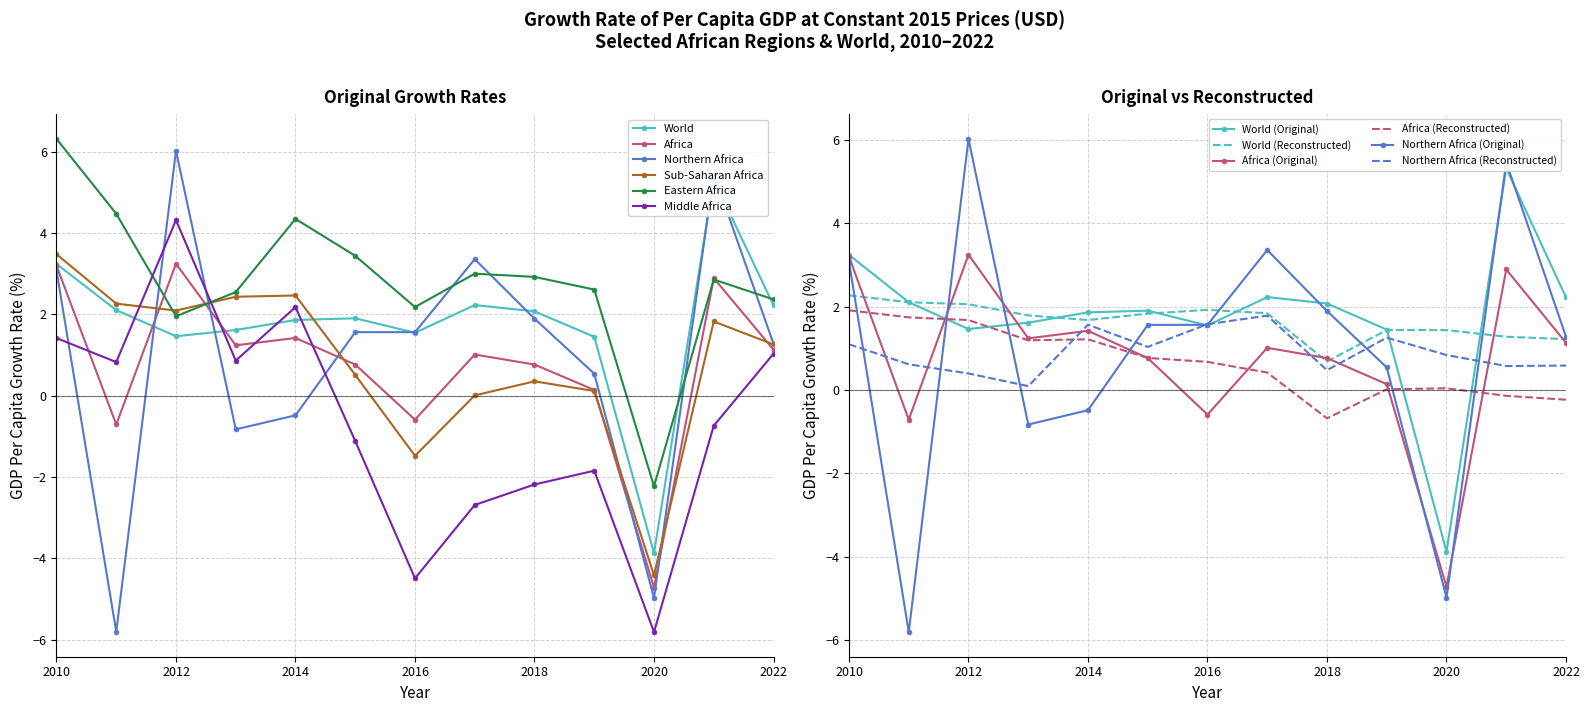

Where is the first local minimum for World?

2012